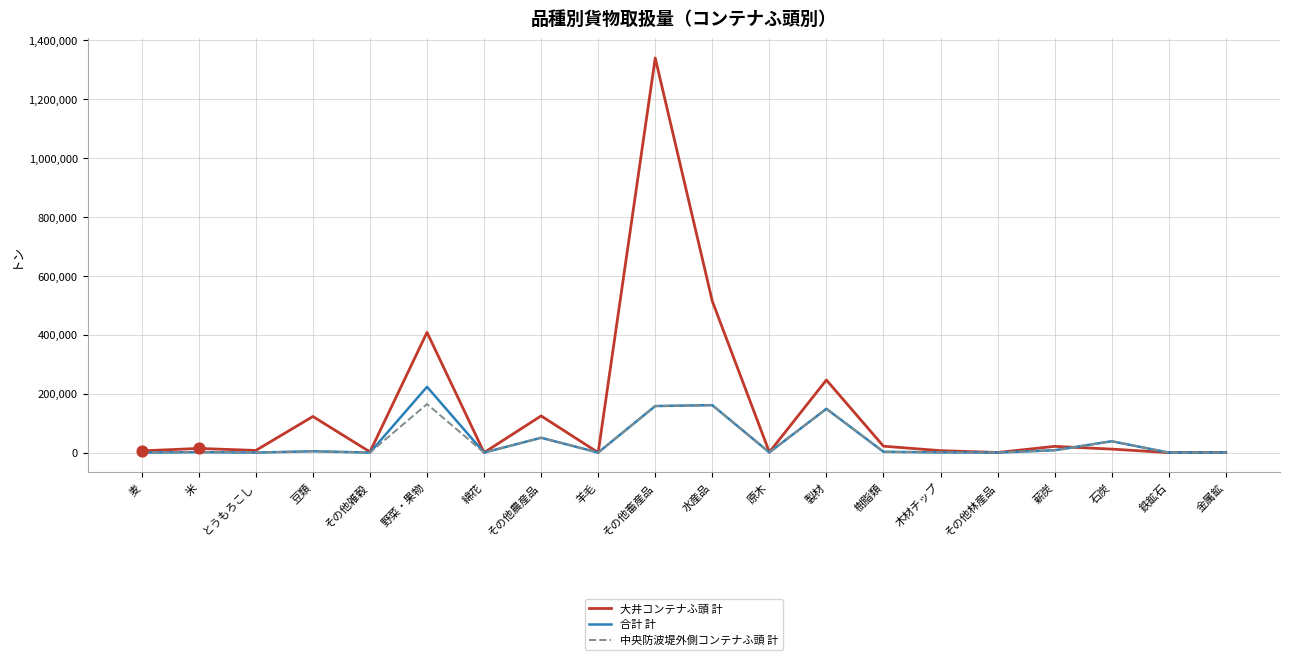

Between とうもろこし and 野菜・果物, which series saw the biggest shift?

大井コンテナふ頭 計